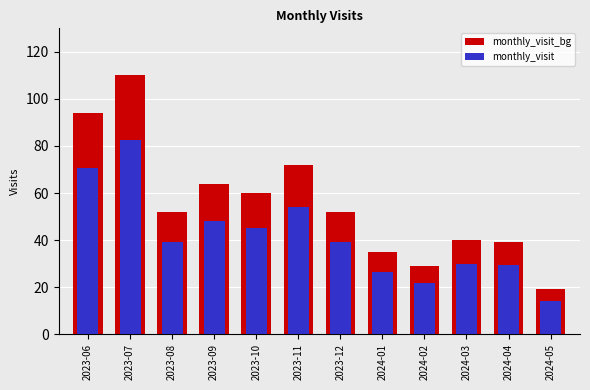

What is the value of the monthly_visit bar at the 5th from the left?

45.0